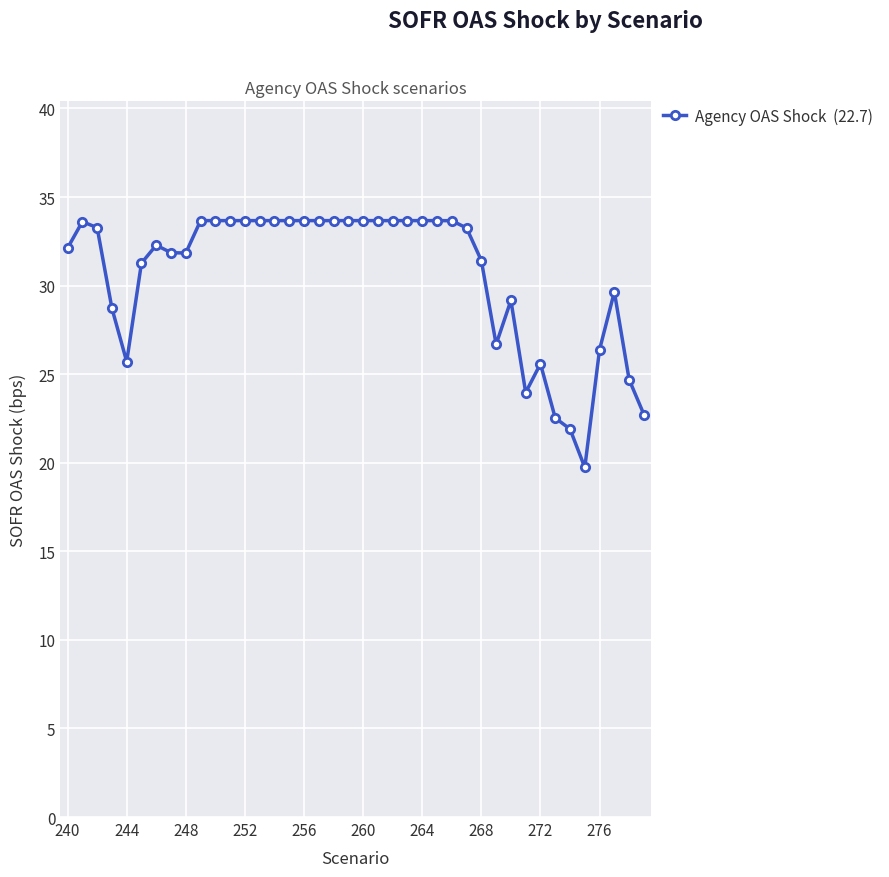

How many categories are shown in the chart?

40